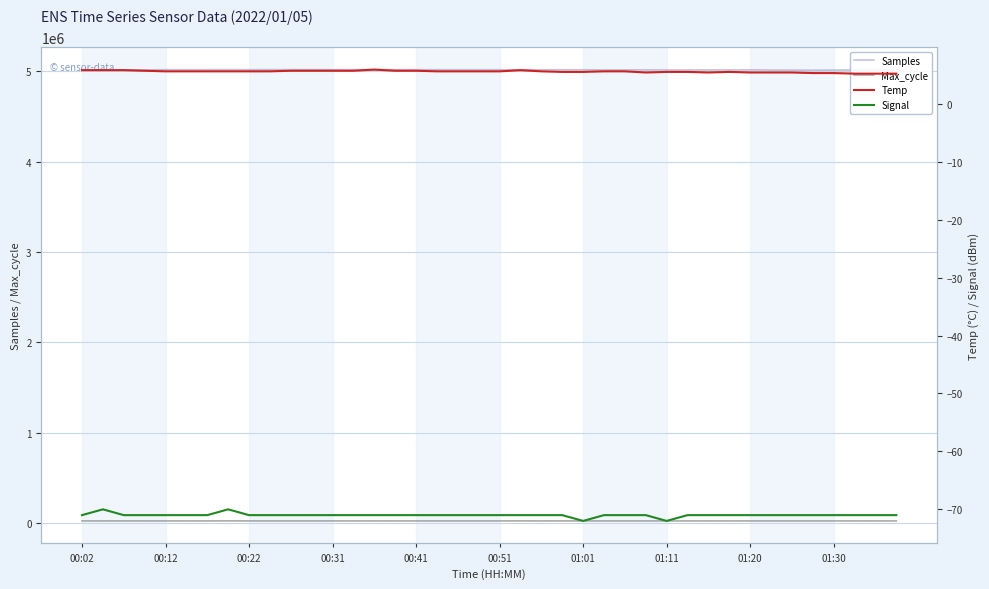

Which series has the widest spread of values?

Samples